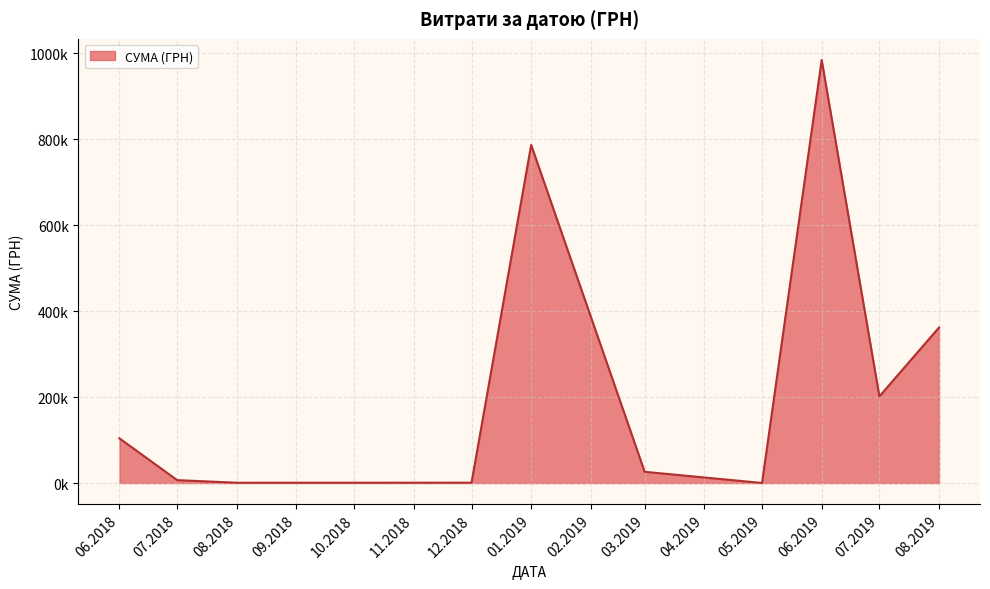

What is the sum of all values?

2474108.3